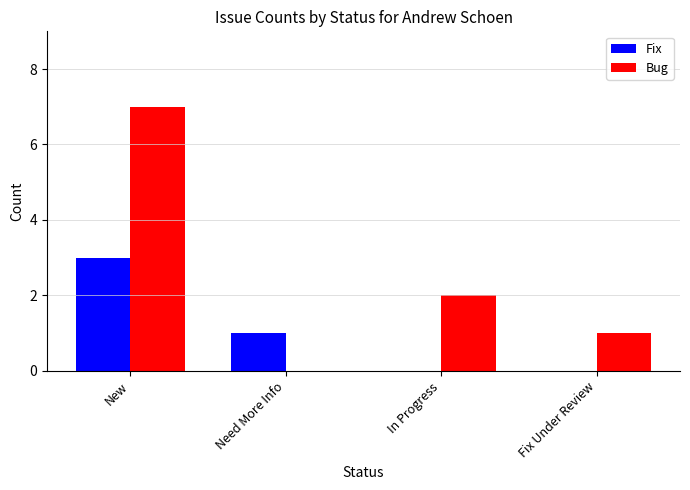

What is the sum of all Fix values?

4